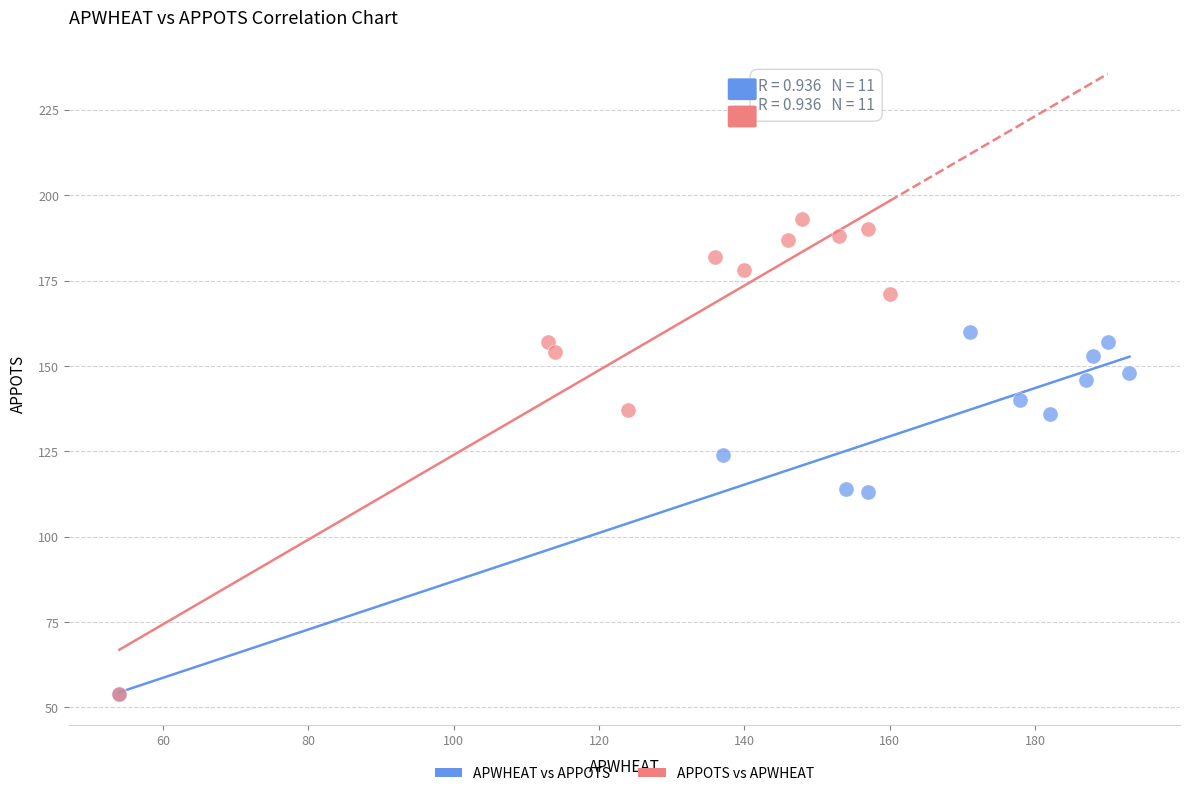

Which series contains the highest Y value?

APPOTS vs APWHEAT